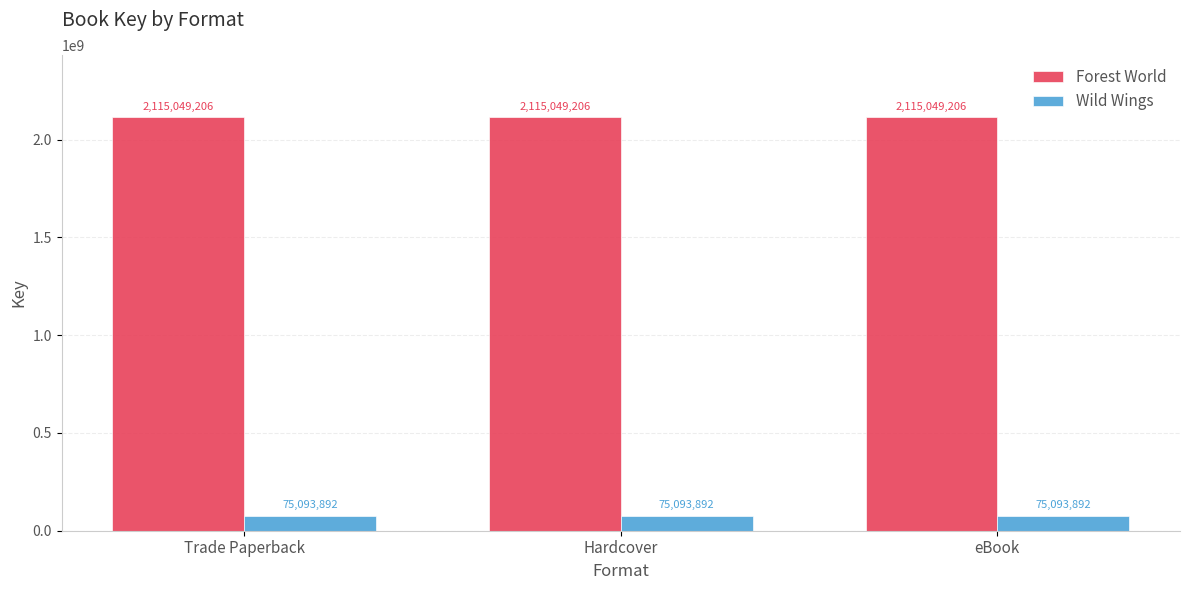

What is the difference between the highest and lowest values at eBook?

2039955314